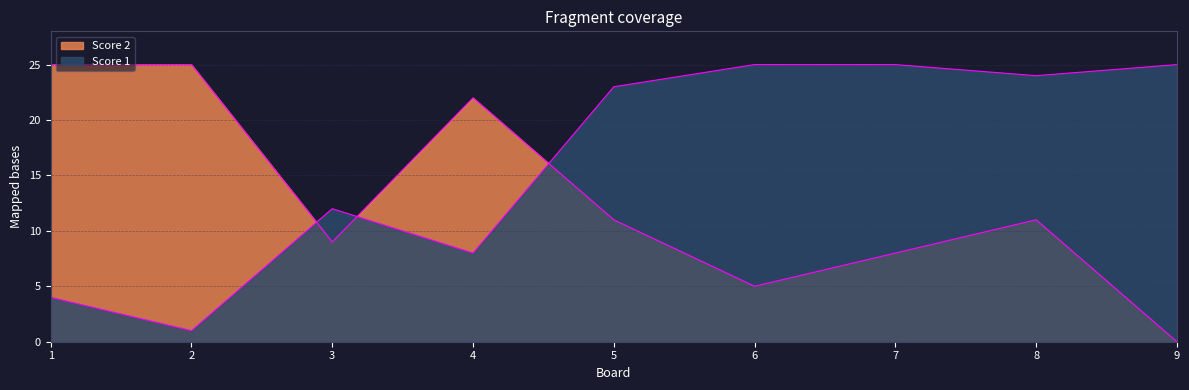

How many lines are shown in the chart?

2